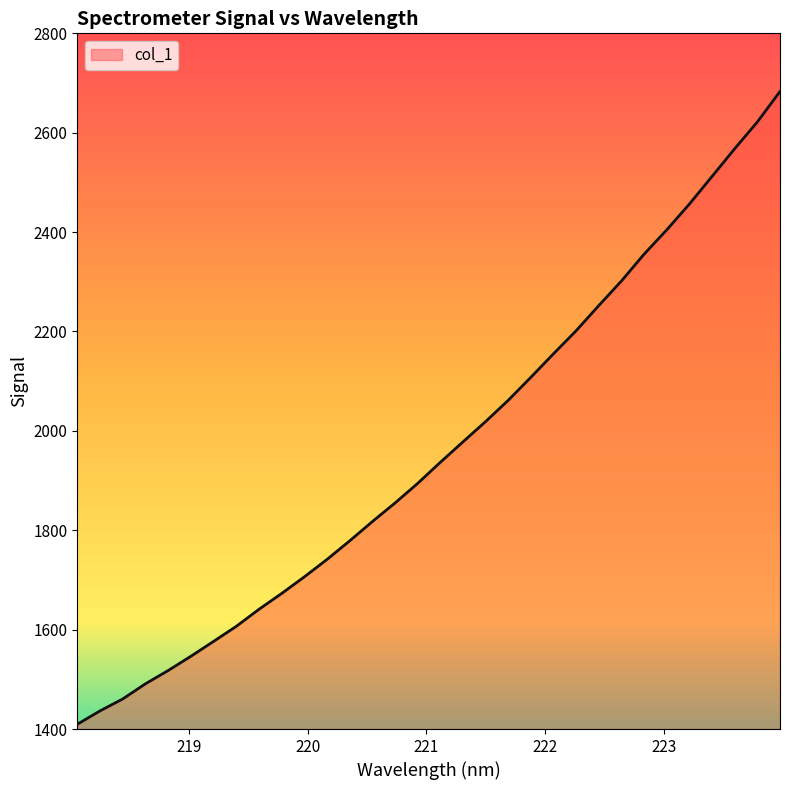

How many lines are shown in the chart?

1